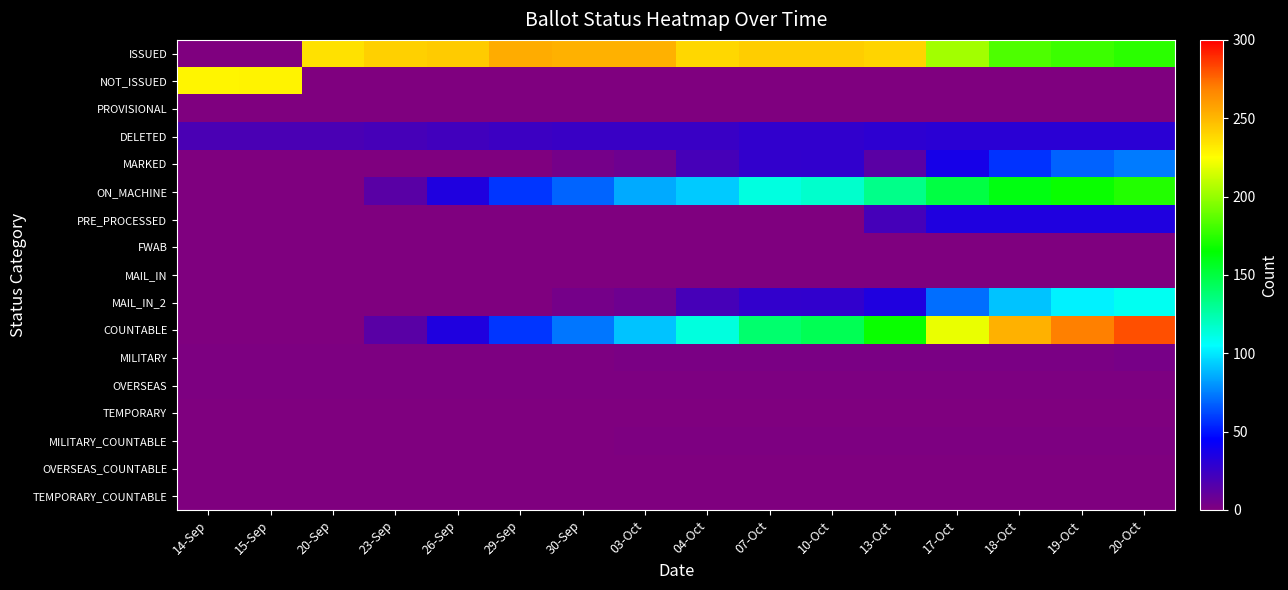

Between 23-Sep and 10-Oct, which series saw the biggest shift?

COUNTABLE